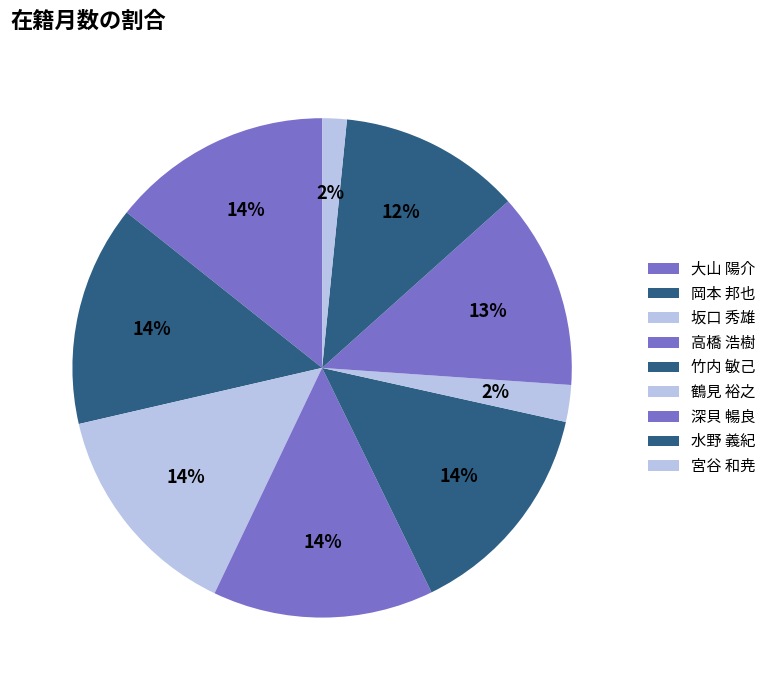

To the nearest percent, what is the combined percentage of 大山 陽介 and 水野 義紀?

26%